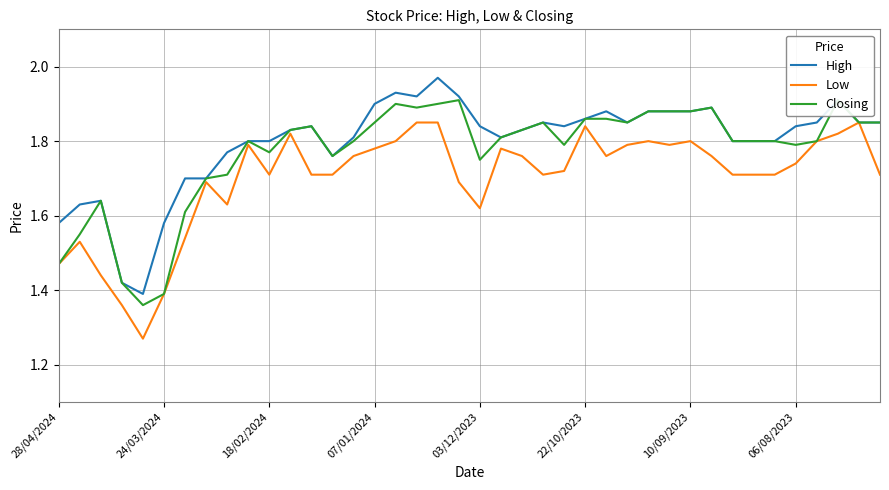

Is it true that Low equals 3.2 at 07/01/2024?

False